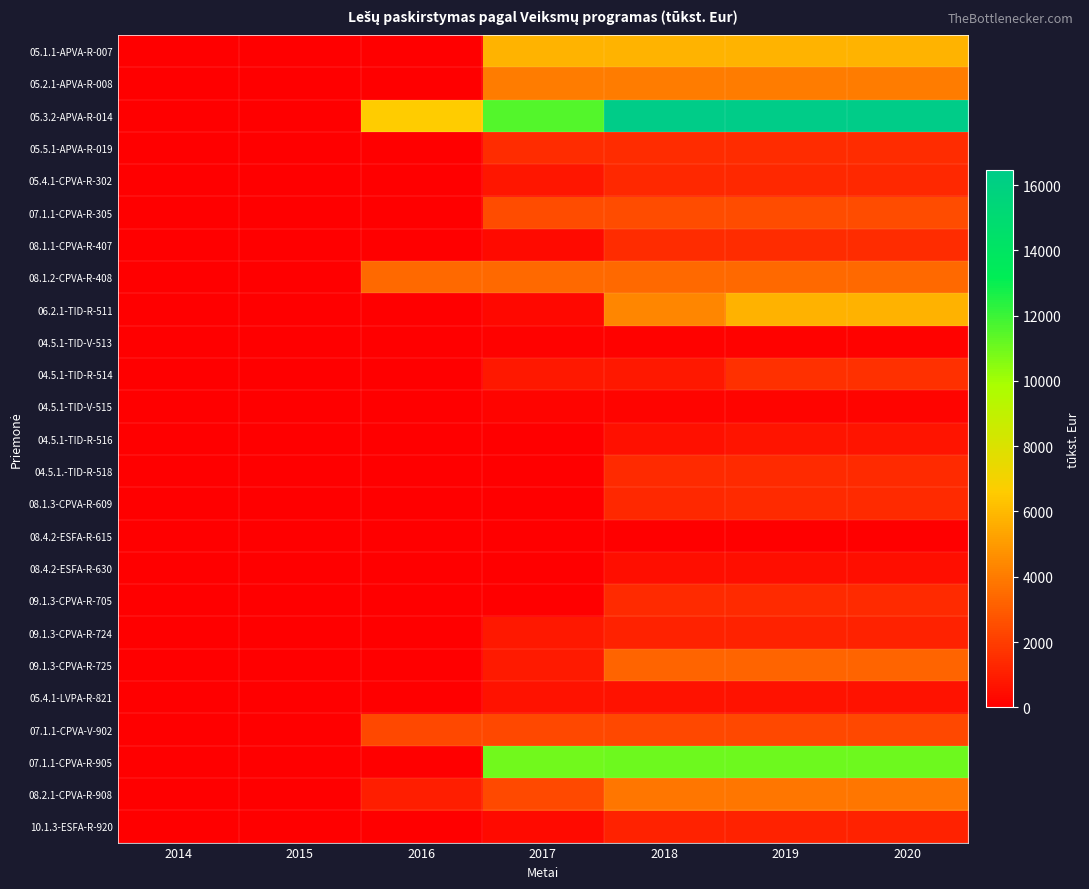

At how many categories does at least one series exceed 11135?

4